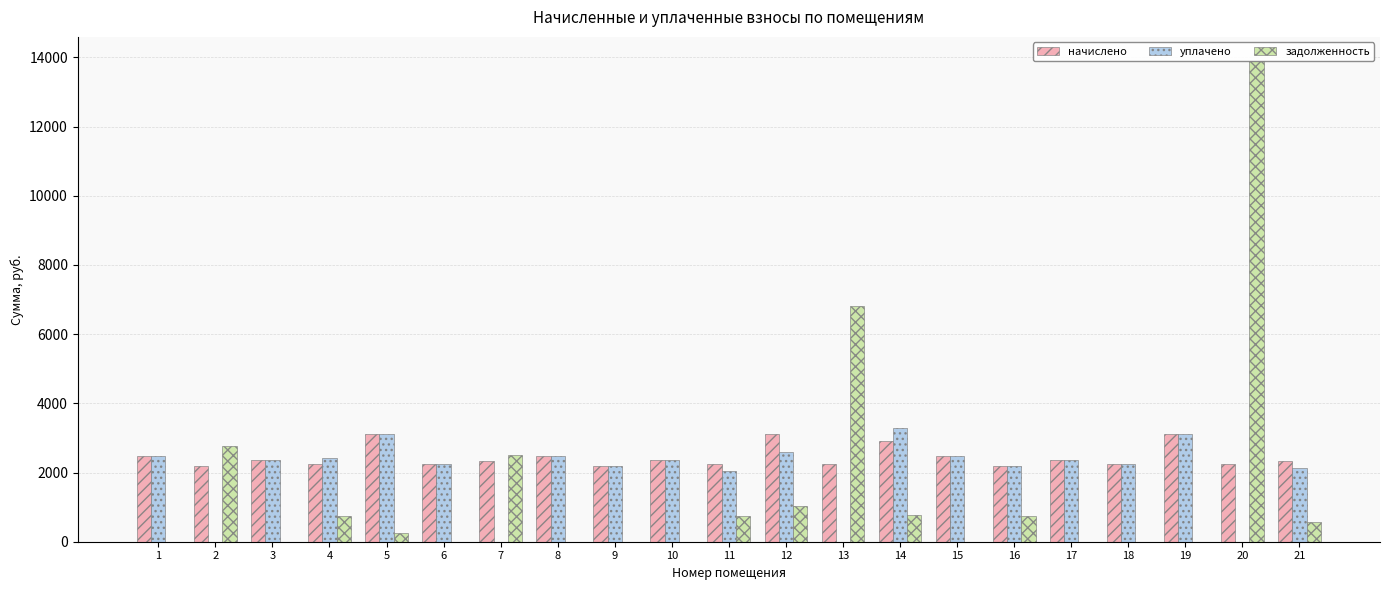

Which has a higher value, 21 or 14?

14